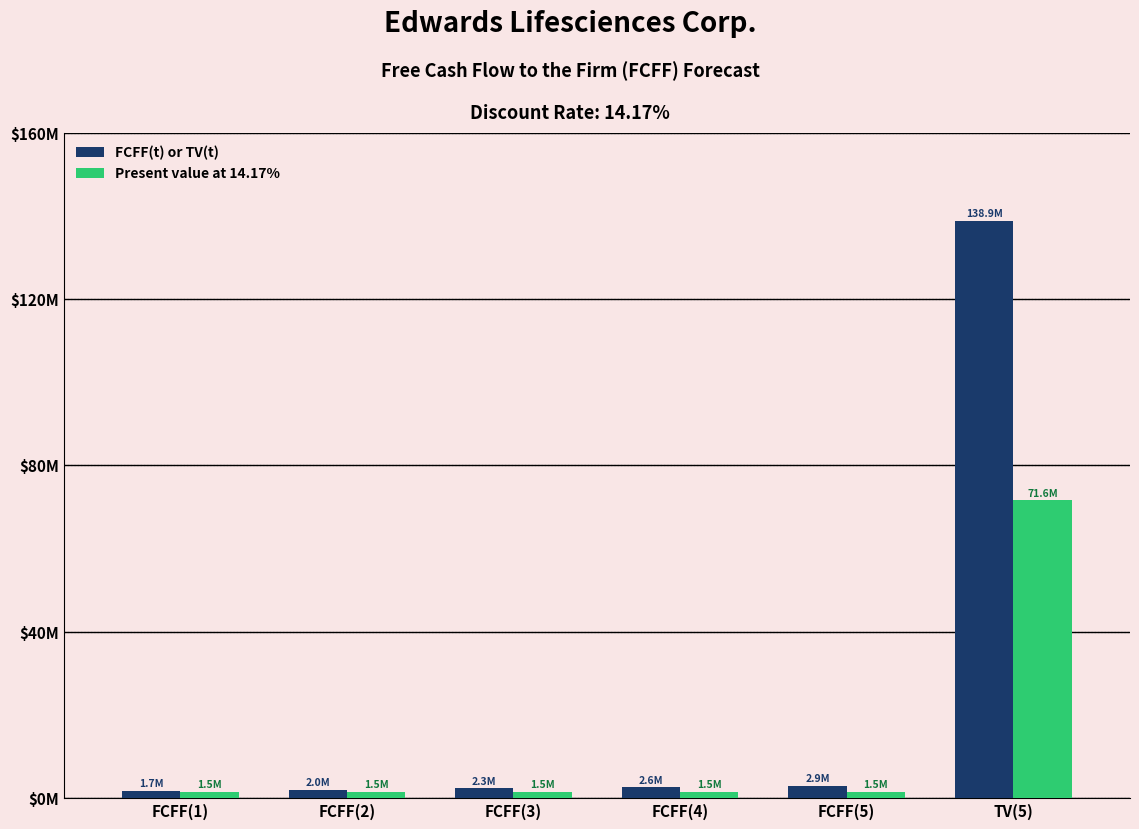

Which series changed the most between FCFF(1) and FCFF(3)?

FCFF(t) or TV(t)